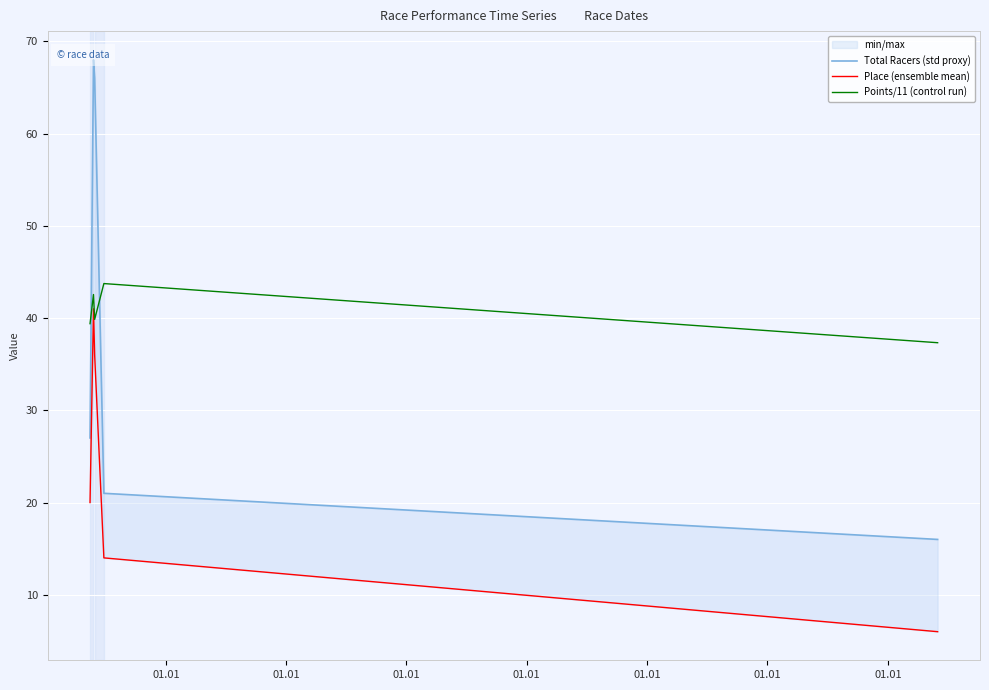

How many data points in Points/11 (control run) are less than 39?

1